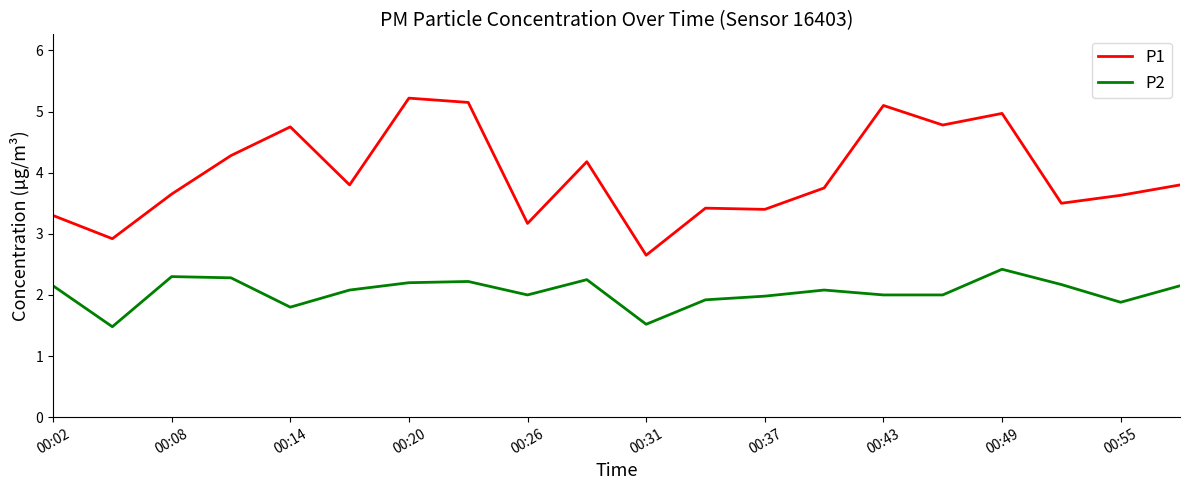

What is the difference between the second highest and second lowest values in the P2 series?

0.8